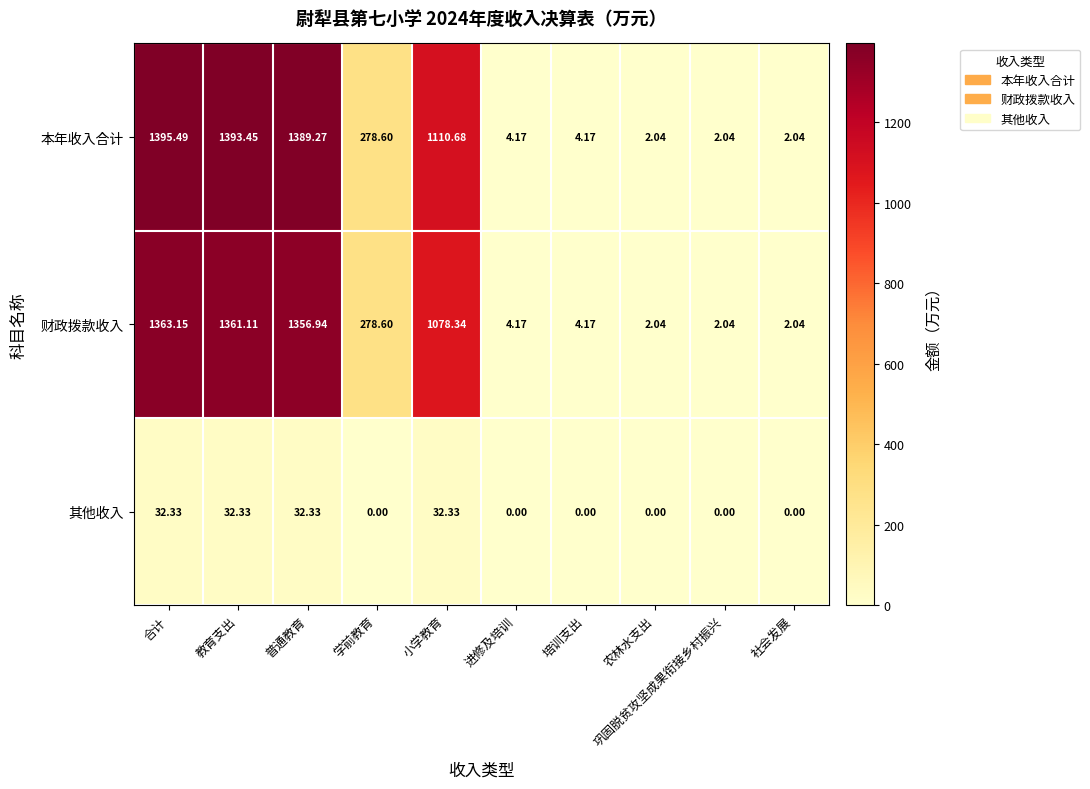

At which label does 财政拨款收入 reach its peak?

合计